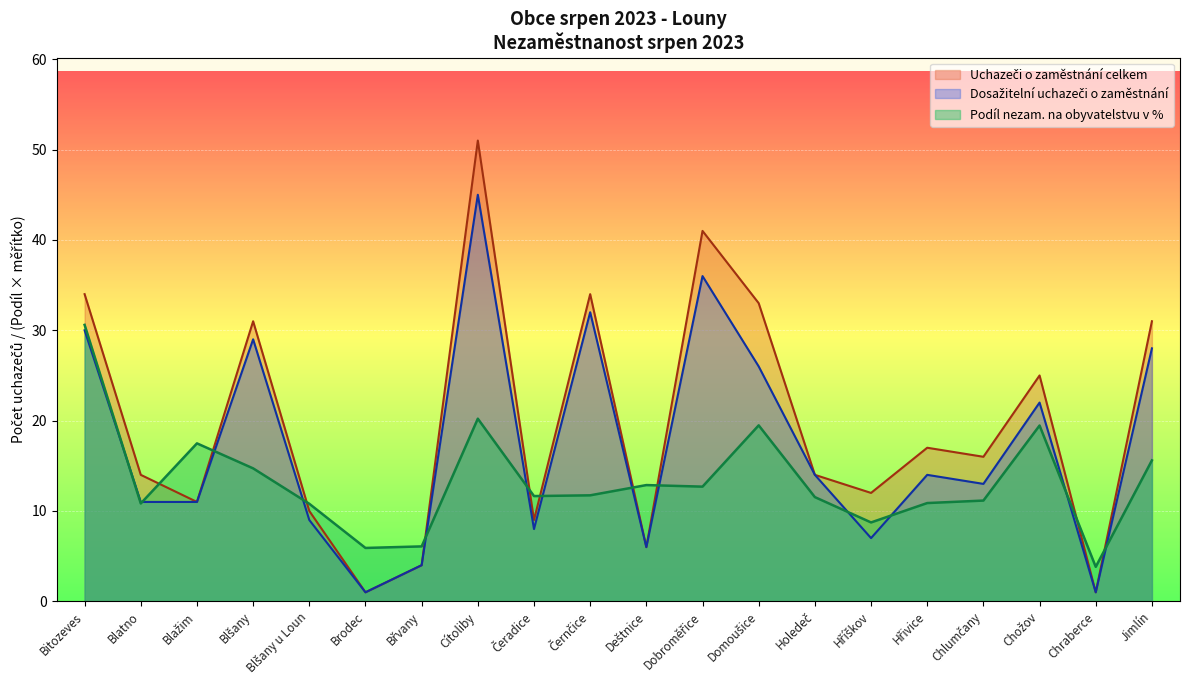

Reading left to right, what are all the values shown in this chart?

Podíl nezam. na obyvatelstvu v %: 30.6	10.8	17.5	14.7	10.8	5.9	6.1	20.2	11.7	11.7	12.9	12.7	19.5	11.5	8.7	10.9	11.2	19.5	3.8	15.6
Uchazeči o zaměstnání celkem: 34.0	14.0	11.0	31.0	10.0	1.0	4.0	51.0	9.0	34.0	6.0	41.0	33.0	14.0	12.0	17.0	16.0	25.0	1.0	31.0
Dosažitelní uchazeči o zaměstnání: 30.0	11.0	11.0	29.0	9.0	1.0	4.0	45.0	8.0	32.0	6.0	36.0	26.0	14.0	7.0	14.0	13.0	22.0	1.0	28.0